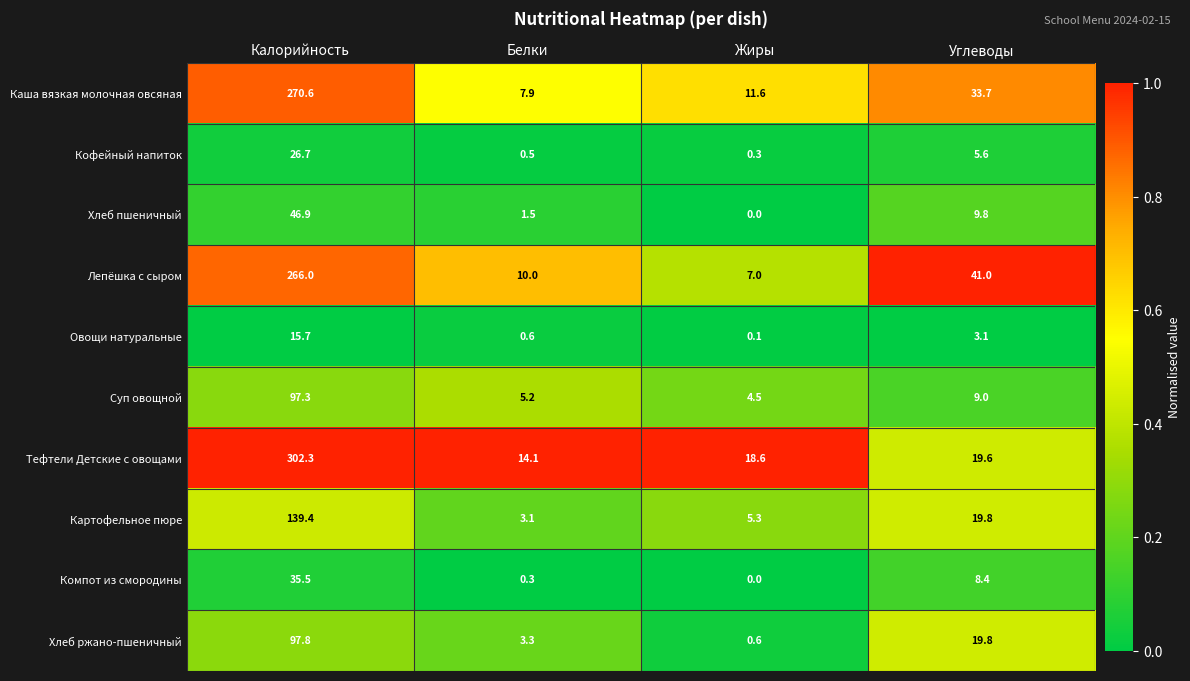

Read the Лепёшка с сыром value at Жиры.

7.0